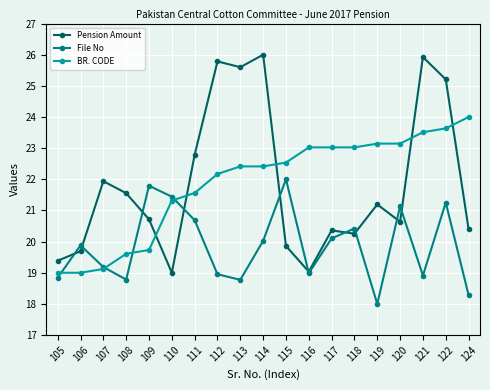

Between 107 and 120, which series saw the biggest shift?

BR. CODE